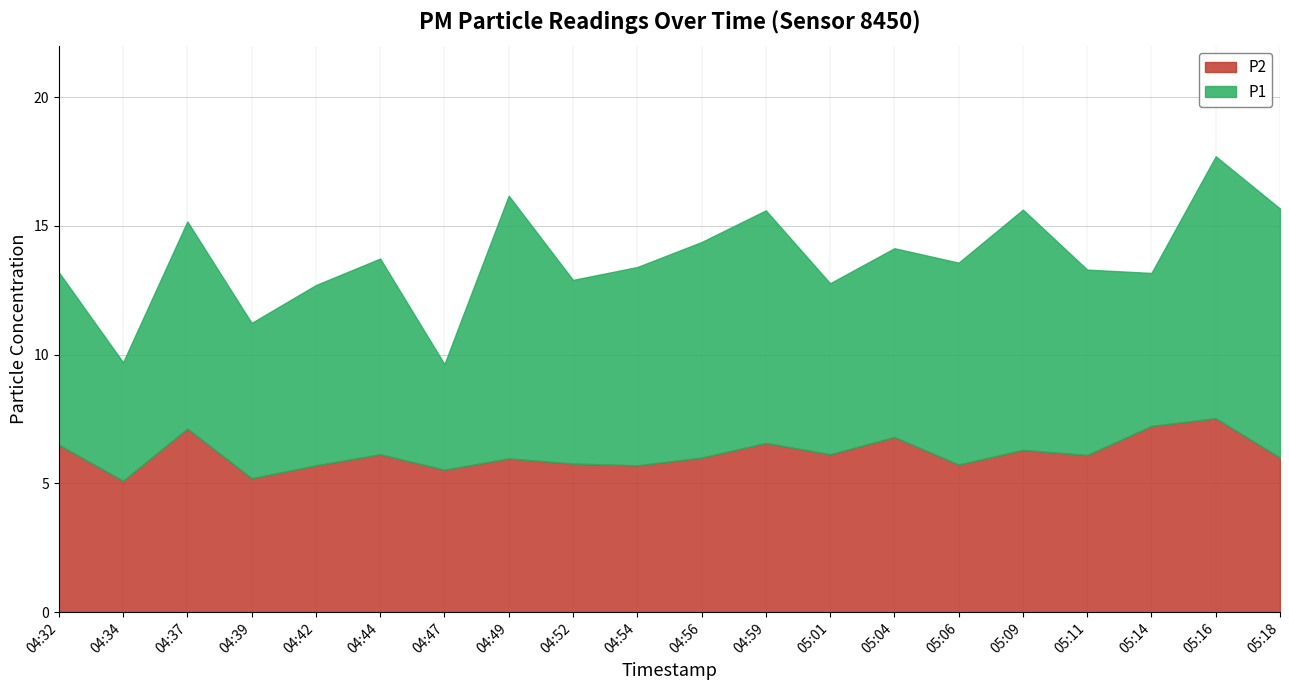

What is the total value across all series at 05:16?

17.7